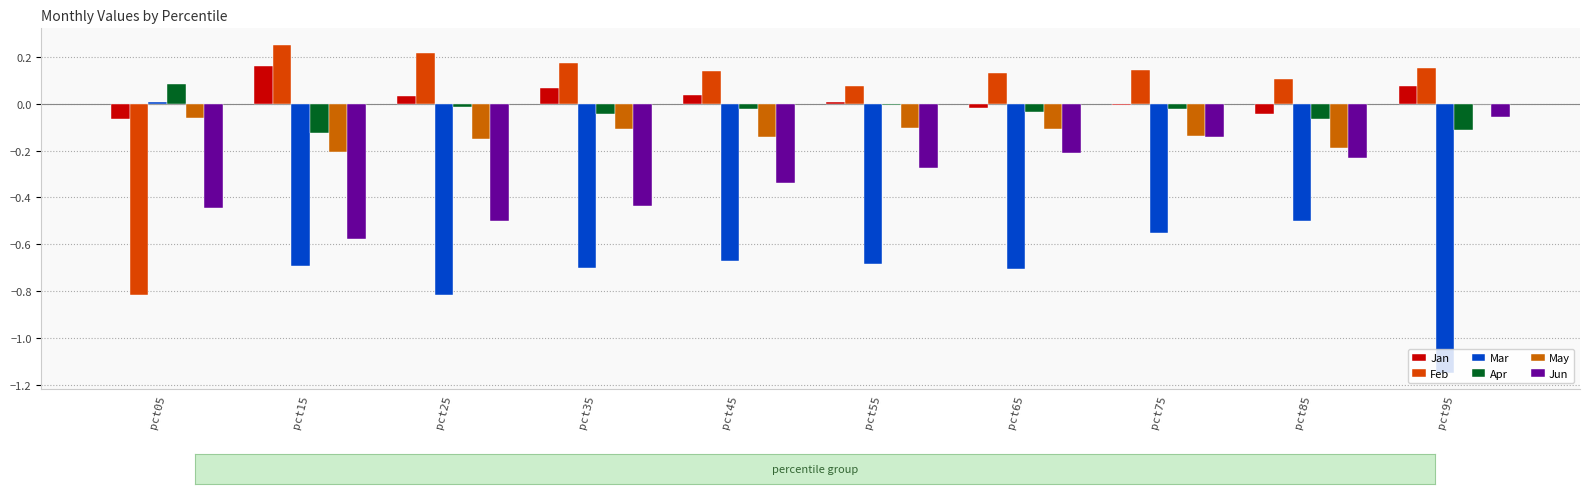

How many groups of bars are there?

10